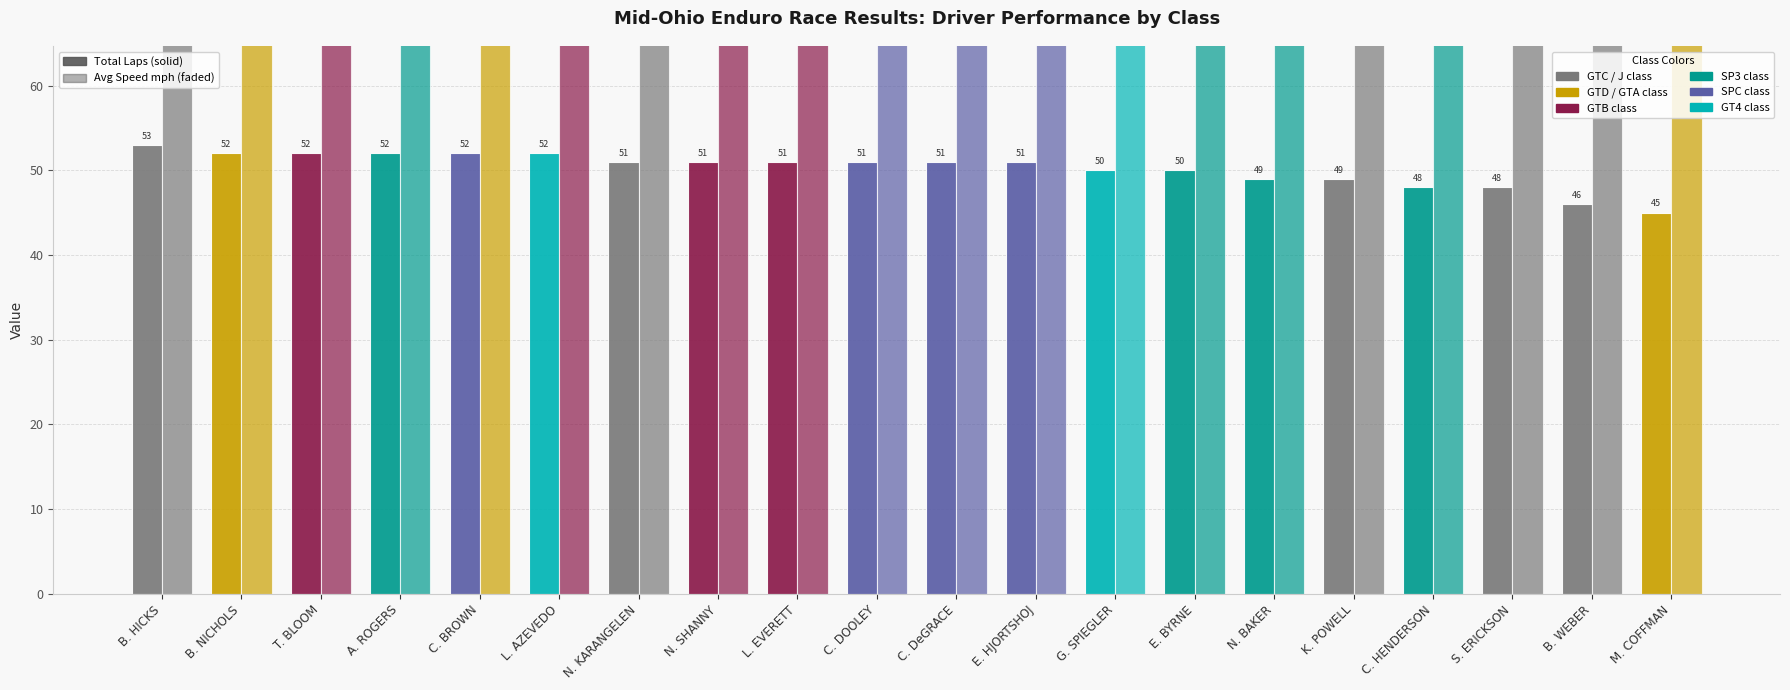

At K. POWELL, list the series in order from smallest to largest.

Total Laps, Average Speed (mph)